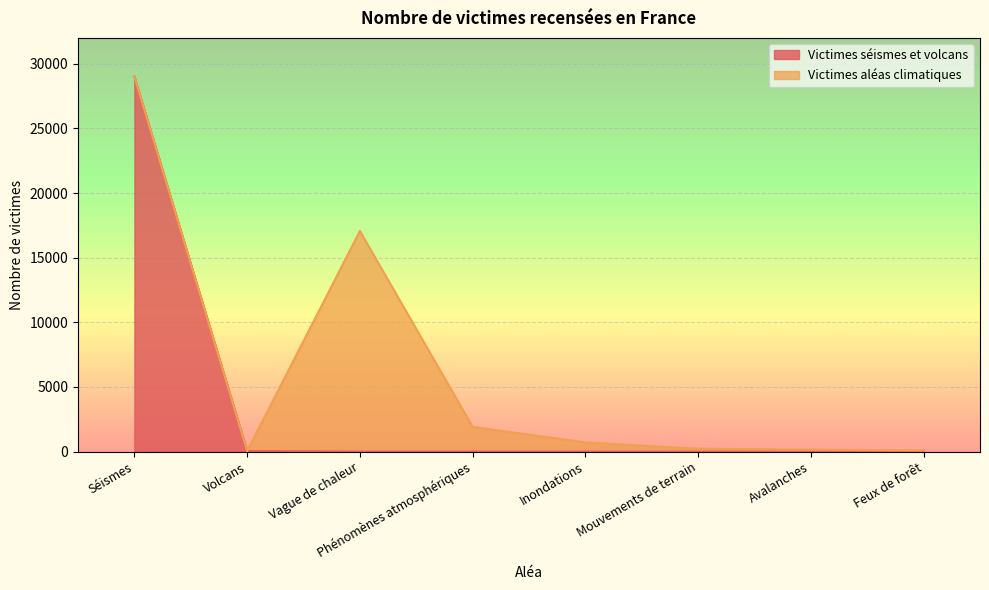

Which category has the highest value in the Victimes séismes et volcans series?

Séismes